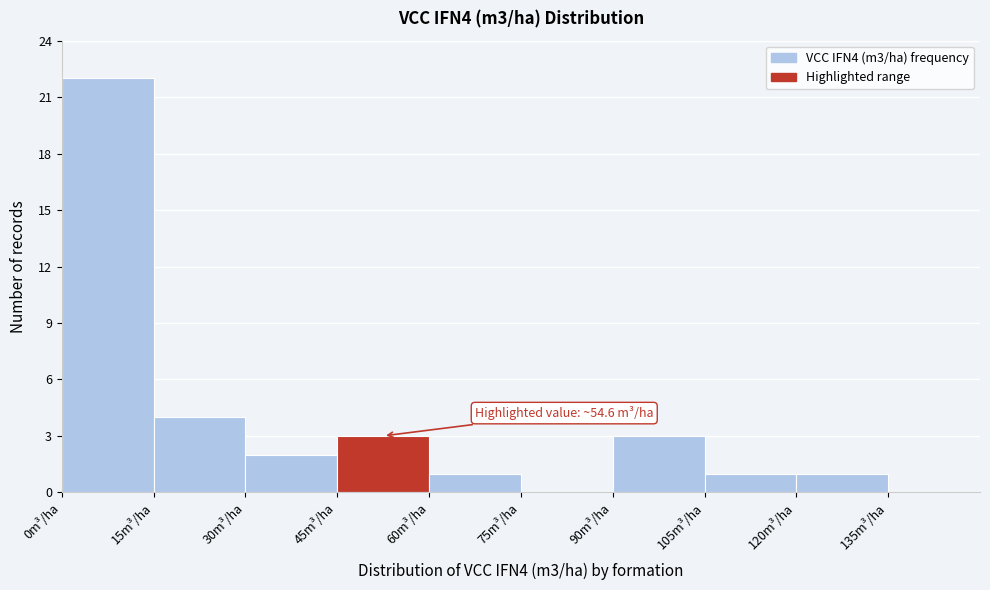

Over which range of the x-axis is the bar tallest?

0 to 15